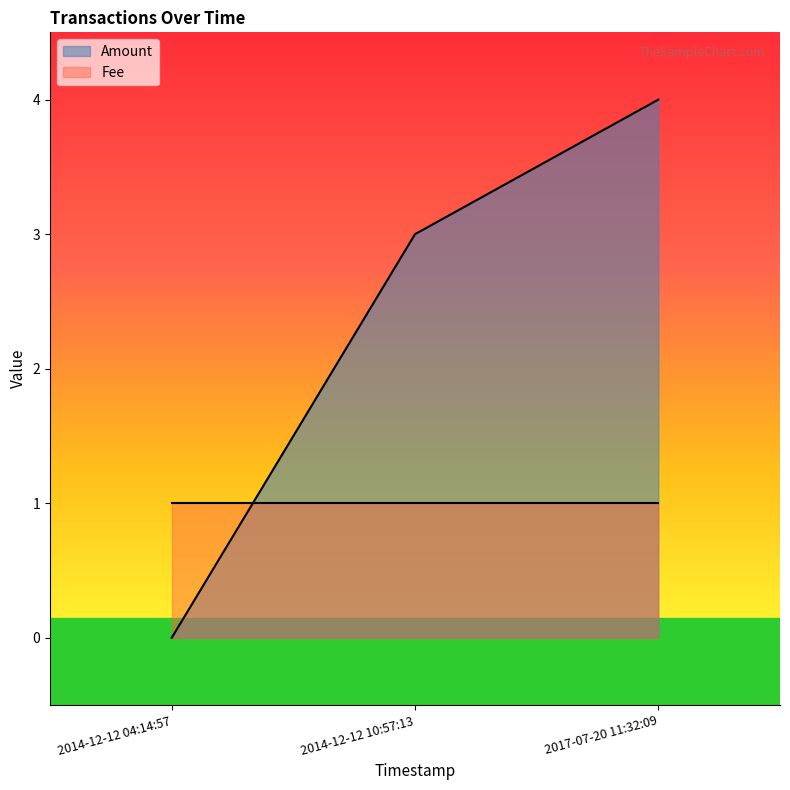

Rank the categories by value from lowest to highest.

2014-12-12 04:14:57, 2014-12-12 10:57:13, 2017-07-20 11:32:09